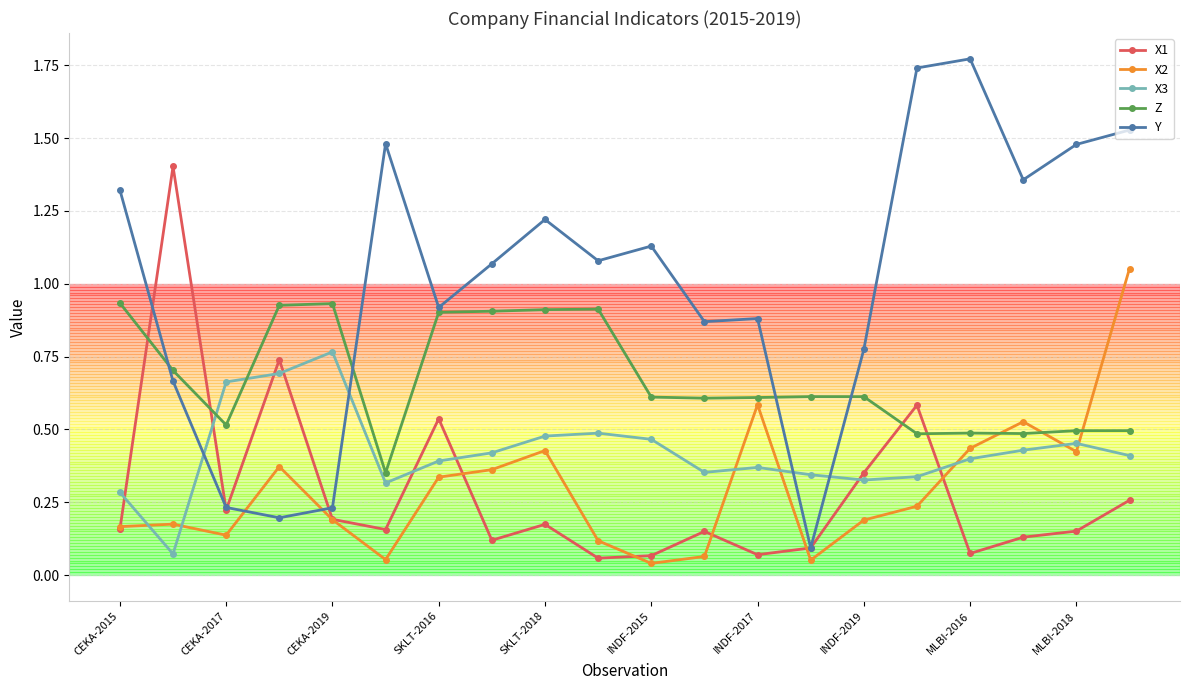

What is the difference between the maximum and minimum values in the Z series?

0.6